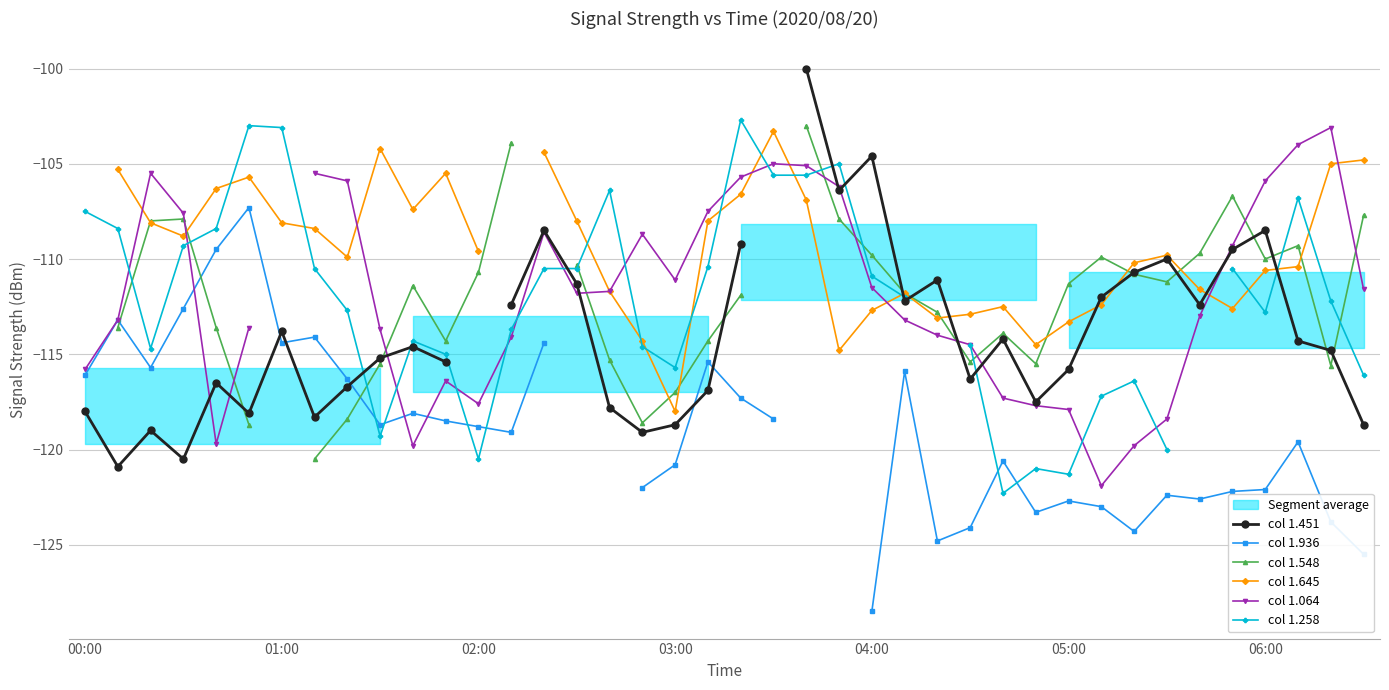

Is the value of col 1.258 at 25 greater than the value of col 1.645 at 27?

Yes